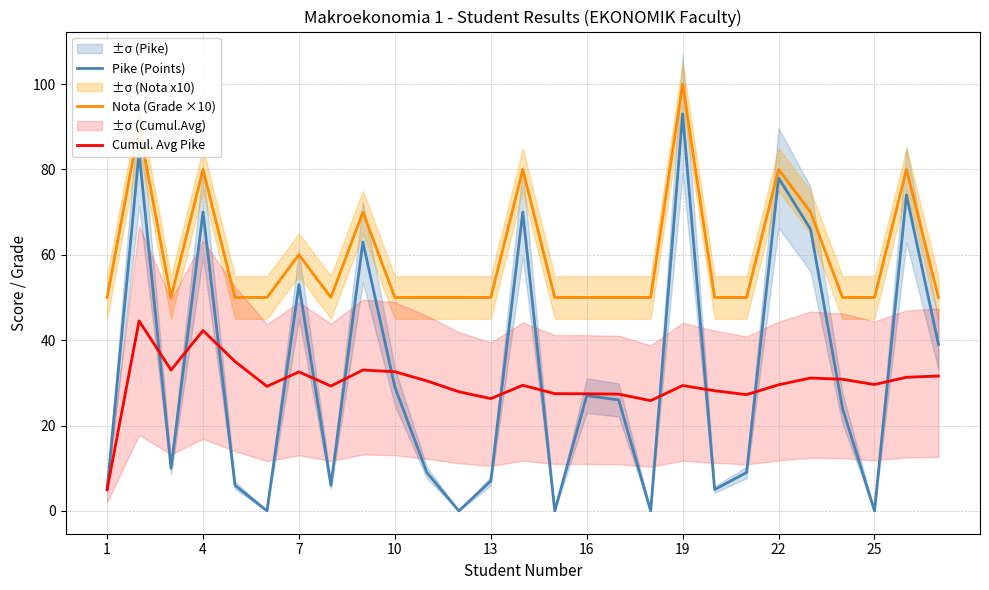

Reading right to left, list all the values displayed in this chart.

Pike (Points): 39.0	74.0	0.0	24.0	66.0	78.0	9.0	5.0	93.0	0.0	26.0	27.0	0.0	70.0	7.0	0.0	9.0	29.0	63.0	6.0	53.0	0.0	6.0	70.0	10.0	84.0	5.0
Nota (Grade ×10): 50.0	80.0	50.0	50.0	70.0	80.0	50.0	50.0	100.0	50.0	50.0	50.0	50.0	80.0	50.0	50.0	50.0	50.0	70.0	50.0	60.0	50.0	50.0	80.0	50.0	90.0	50.0
Cumul. Avg Pike: 31.6	31.3	29.6	30.8	31.1	29.5	27.2	28.1	29.4	25.8	27.4	27.4	27.5	29.4	26.3	27.9	30.5	32.6	33.0	29.2	32.6	29.2	35.0	42.2	33.0	44.5	5.0